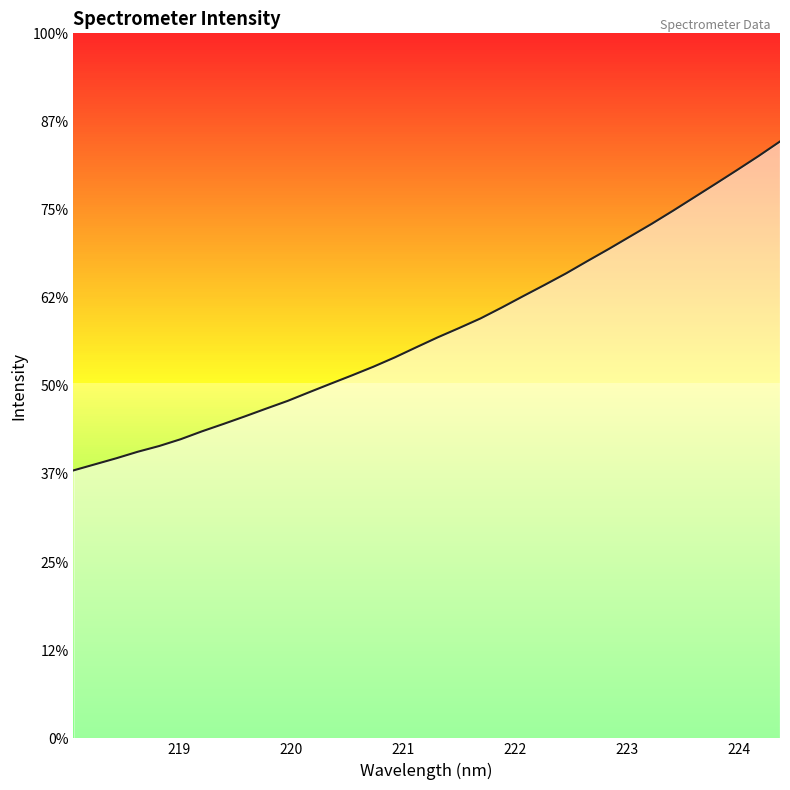

Rank the categories by value from lowest to highest.

218.0596, 218.2508, 218.442, 218.6332, 218.8244, 219.0156, 219.2067, 219.3979, 219.589, 219.7801, 219.9712, 220.1623, 220.3533, 220.5444, 220.7354, 220.9264, 221.1174, 221.3083, 221.4993, 221.6902, 221.8812, 222.0721, 222.263, 222.4538, 222.6447, 222.8355, 223.0264, 223.2172, 223.408, 223.5987, 223.7895, 223.9802, 224.1709, 224.3616